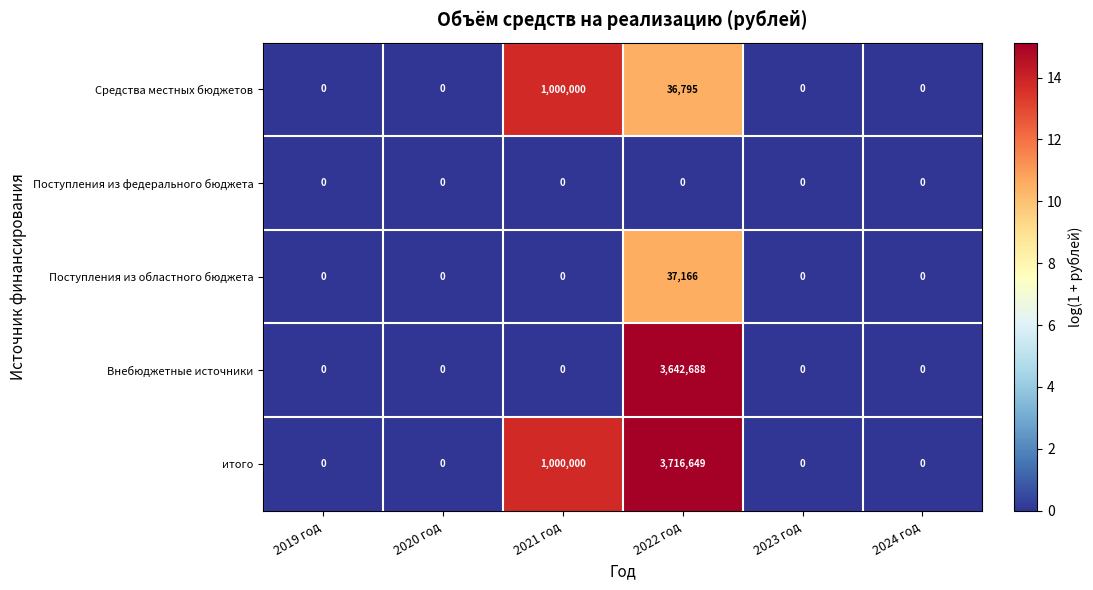

List the series in order of their peak value, lowest first.

Поступления из федерального бюджета, Поступления из областного бюджета, Средства местных бюджетов, Внебюджетные источники, итого